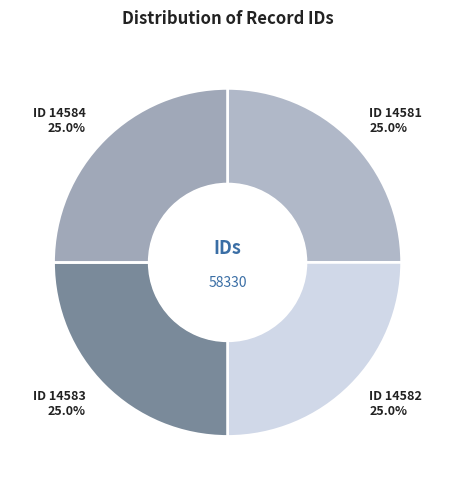

Count the number of slices in the pie.

4